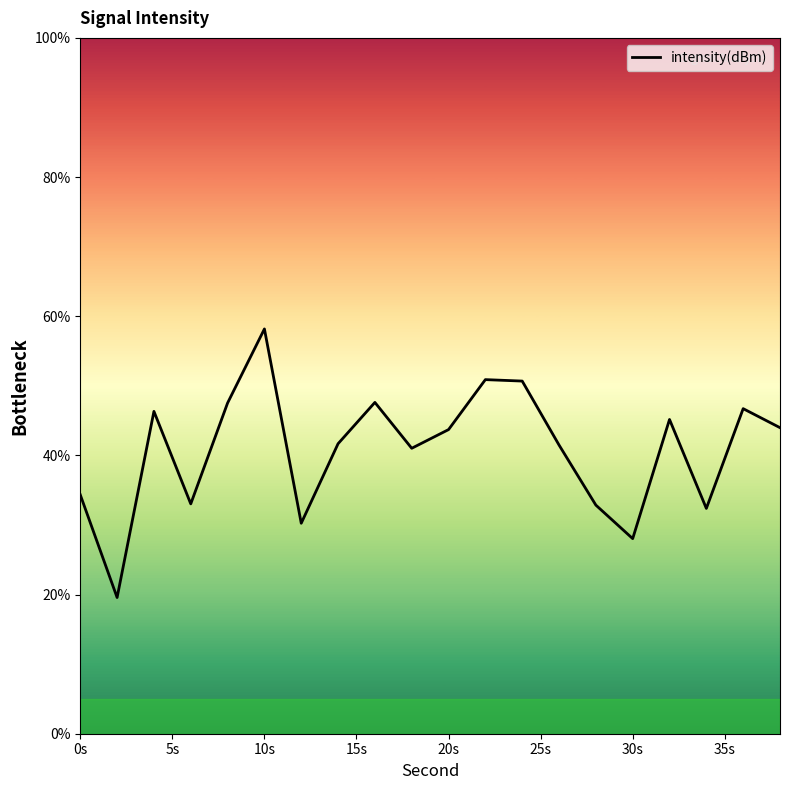

What is the greatest value displayed?

58.2